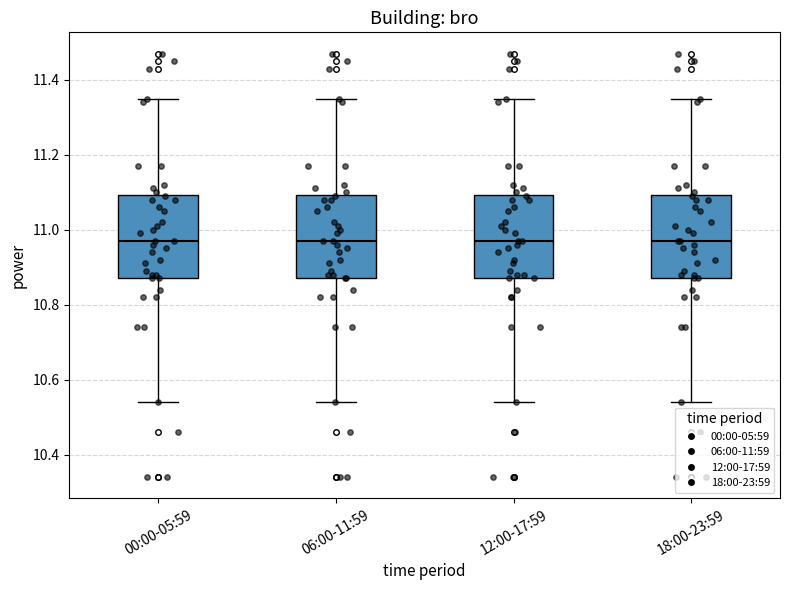

Where is the upper edge of the box for 06:00-11:59 on the y-axis? The values are not printed on the chart, so give them approximately, as read against the axis.

11.10